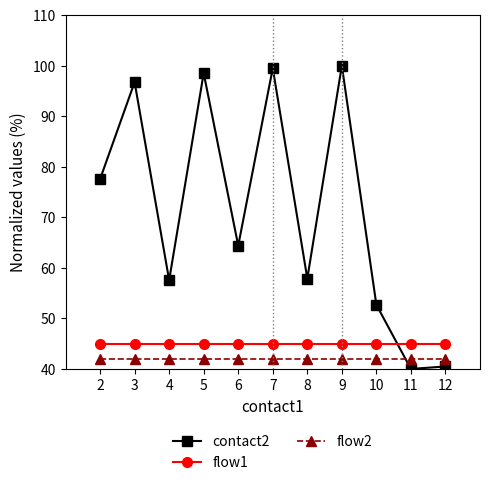

How many data points in contact2 are less than 64?

5